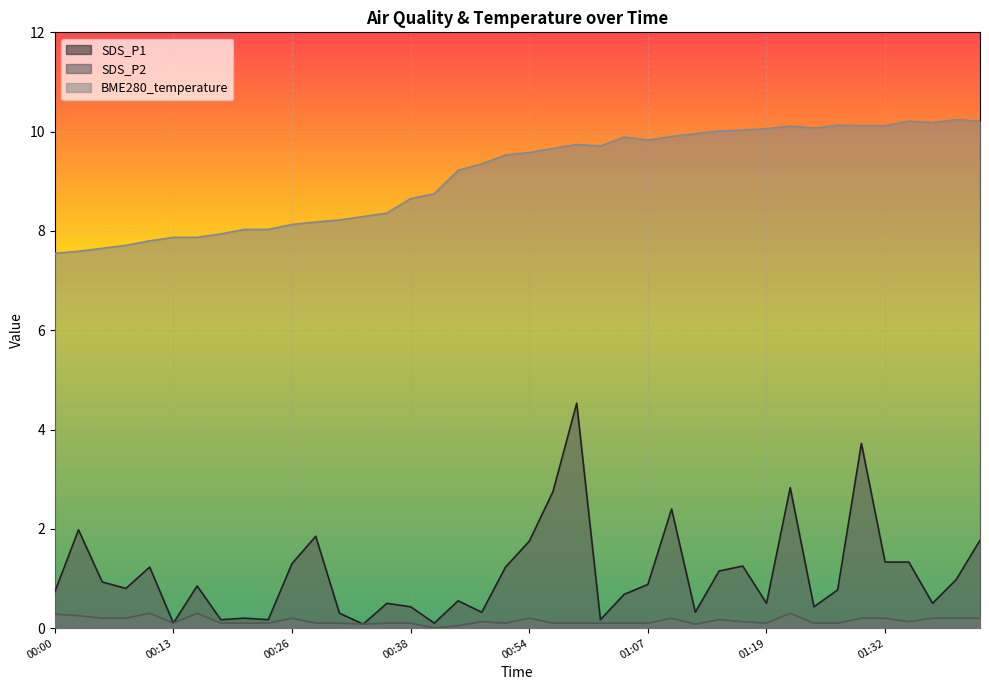

What is the sum of the SDS_P1 values at 00:28 and 01:09?

4.2